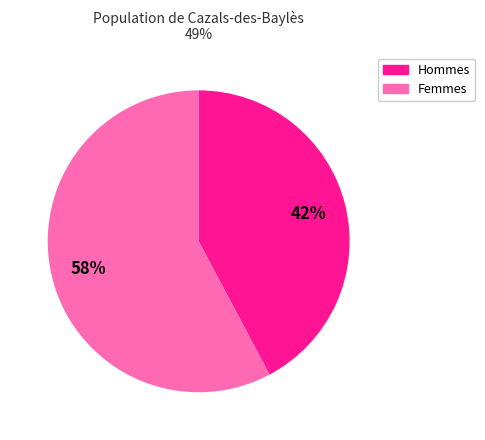

Does any single category account for the majority?

Yes